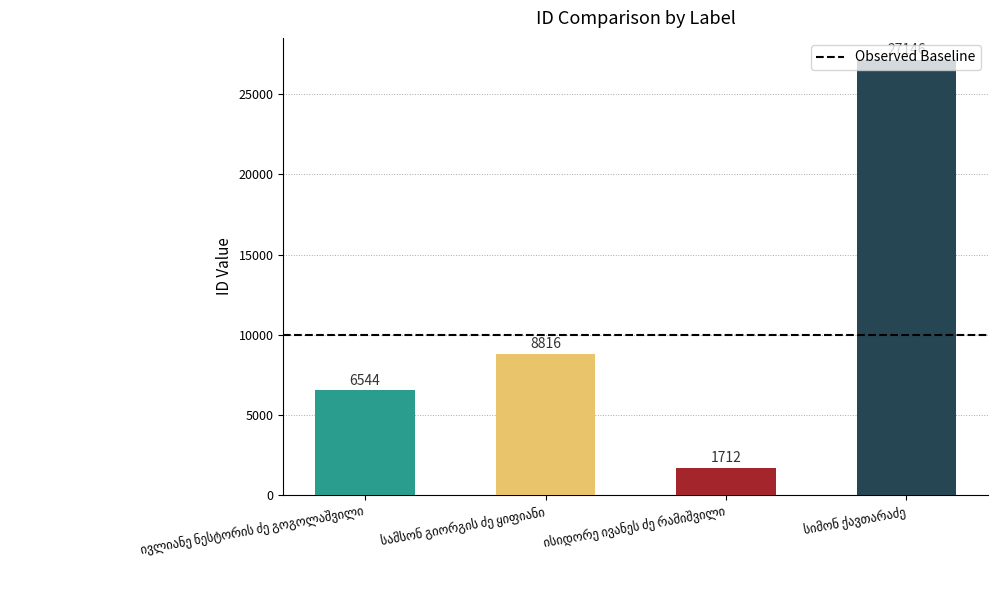

What is the value of the 1st bar from the left?

6544